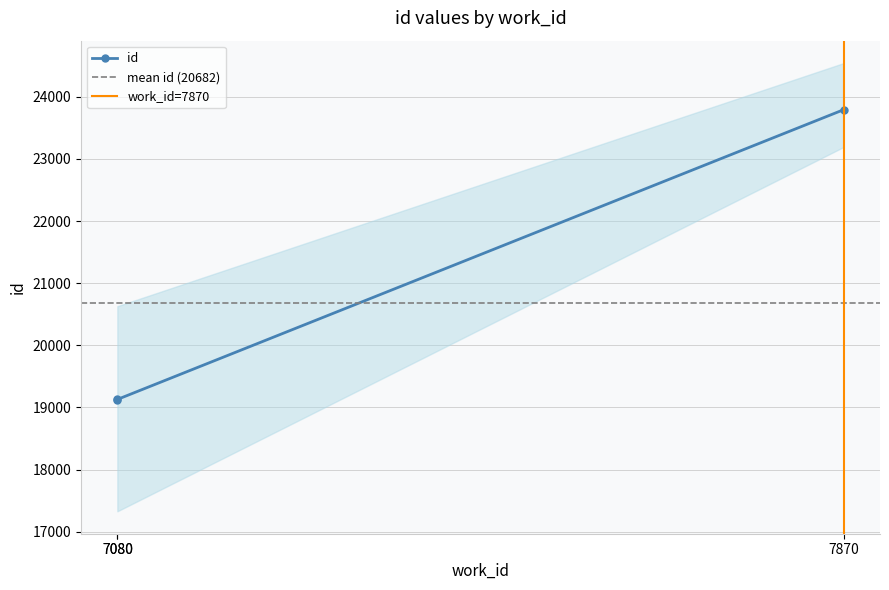

Approximately how many times larger is the value at 7080 compared to 7870?

0.8